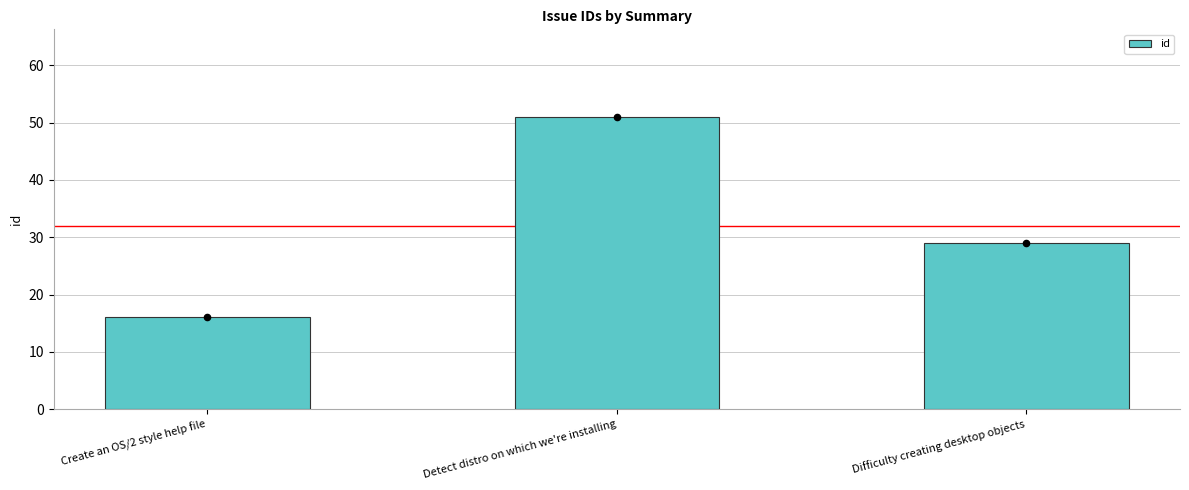

Between Detect distro on which we're installing and Create an OS/2 style help file, which is larger?

Detect distro on which we're installing